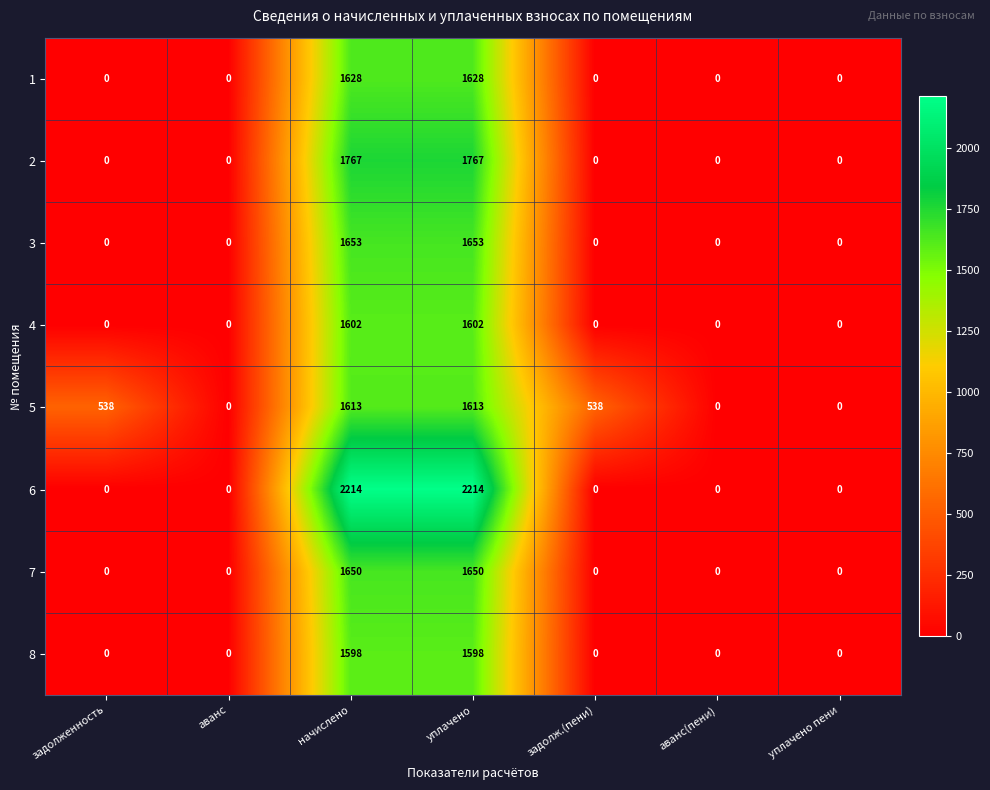

What is the spread (max minus min) of values at задолж.(пени)?

538